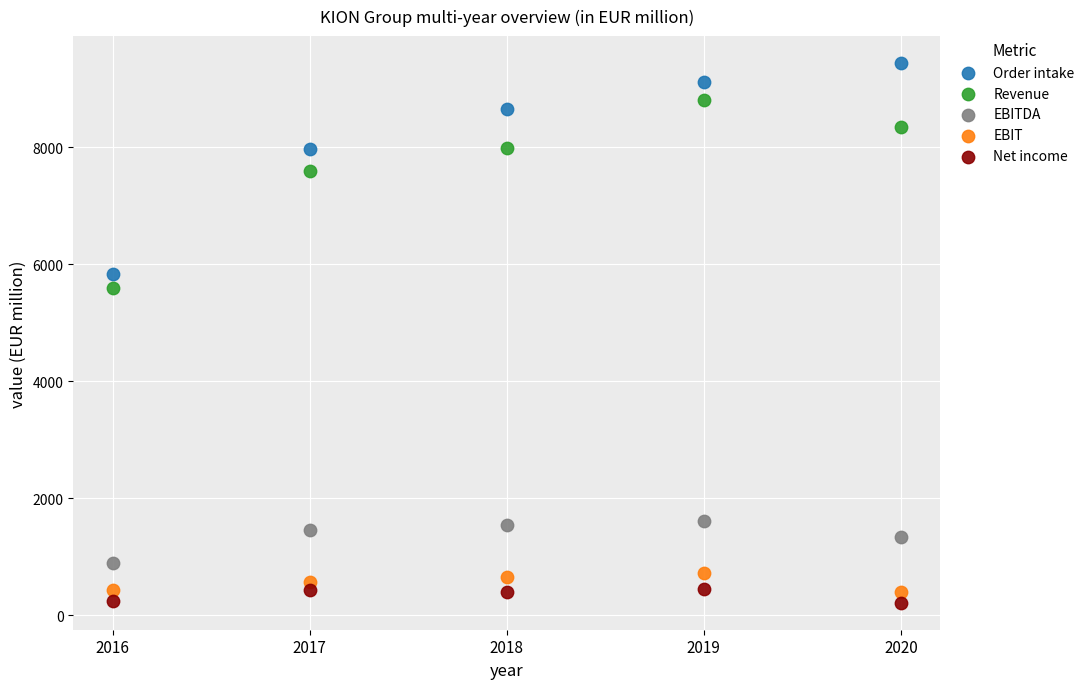

Across all series, what Y value is closest to 4826?

5587.2